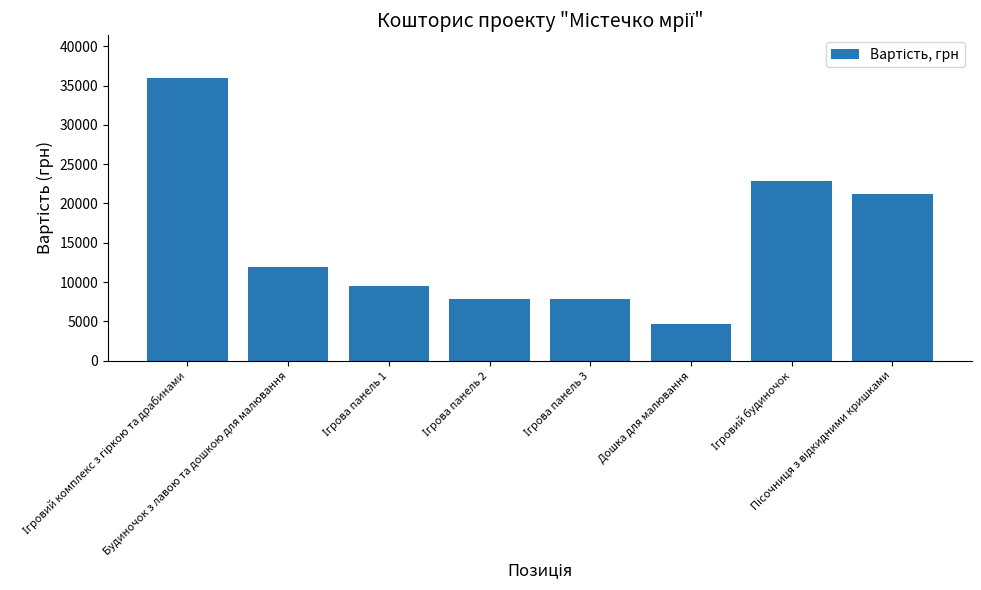

What is the label of the 6th bar from the left?

Дошка для малювання